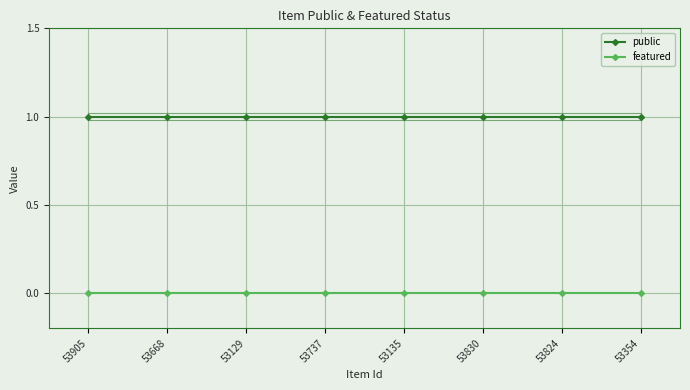

Which series has the largest total across all categories?

public